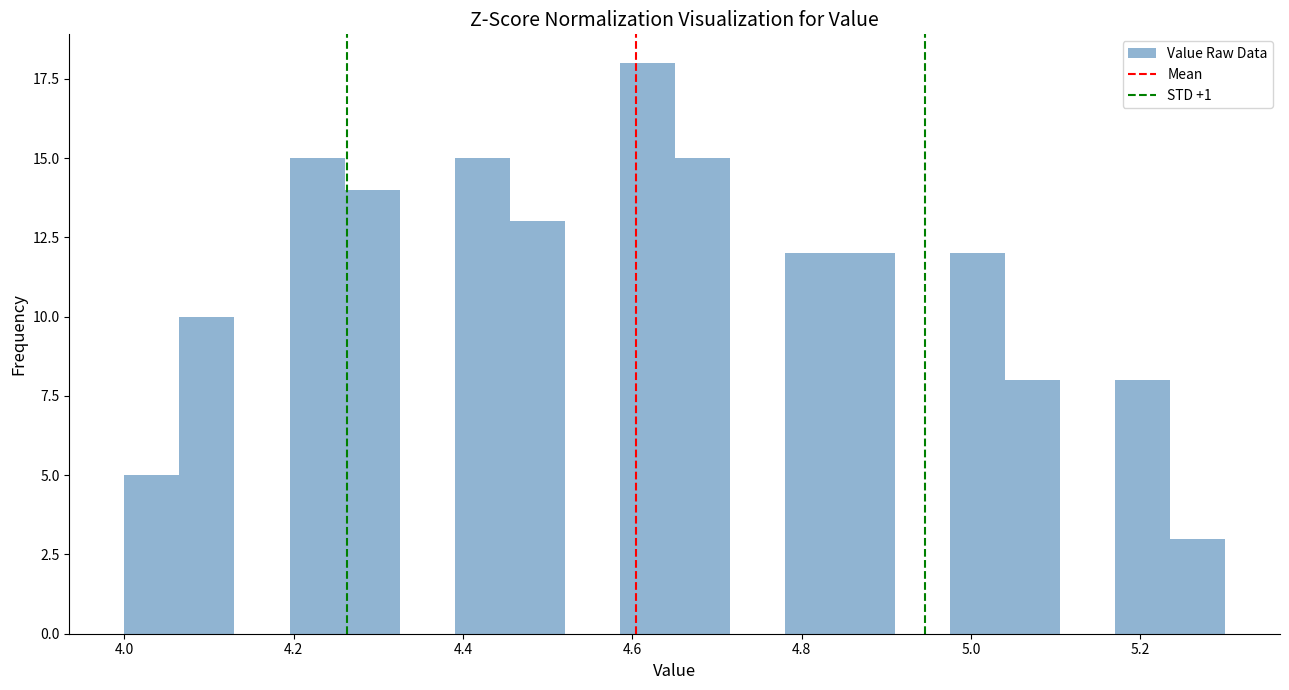

Read against the x-axis, roughly where is the centre of the tallest bar?

4.62